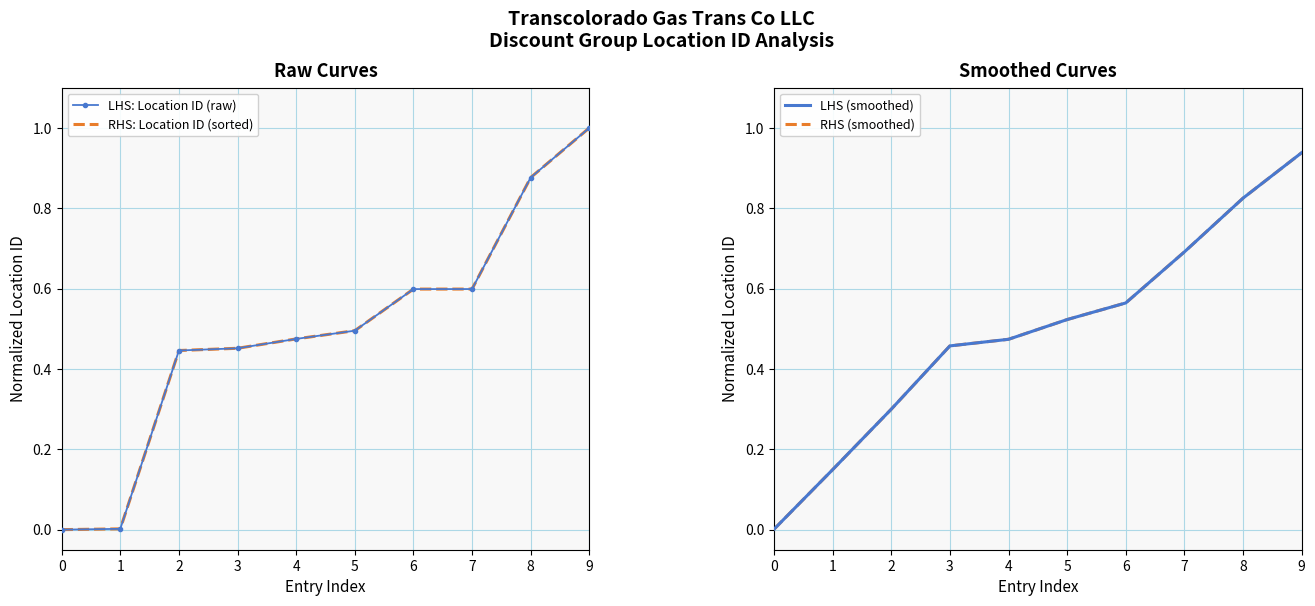

Between which two adjacent categories do RHS: Location ID (sorted) and RHS (smoothed) first intersect?

1 and 2